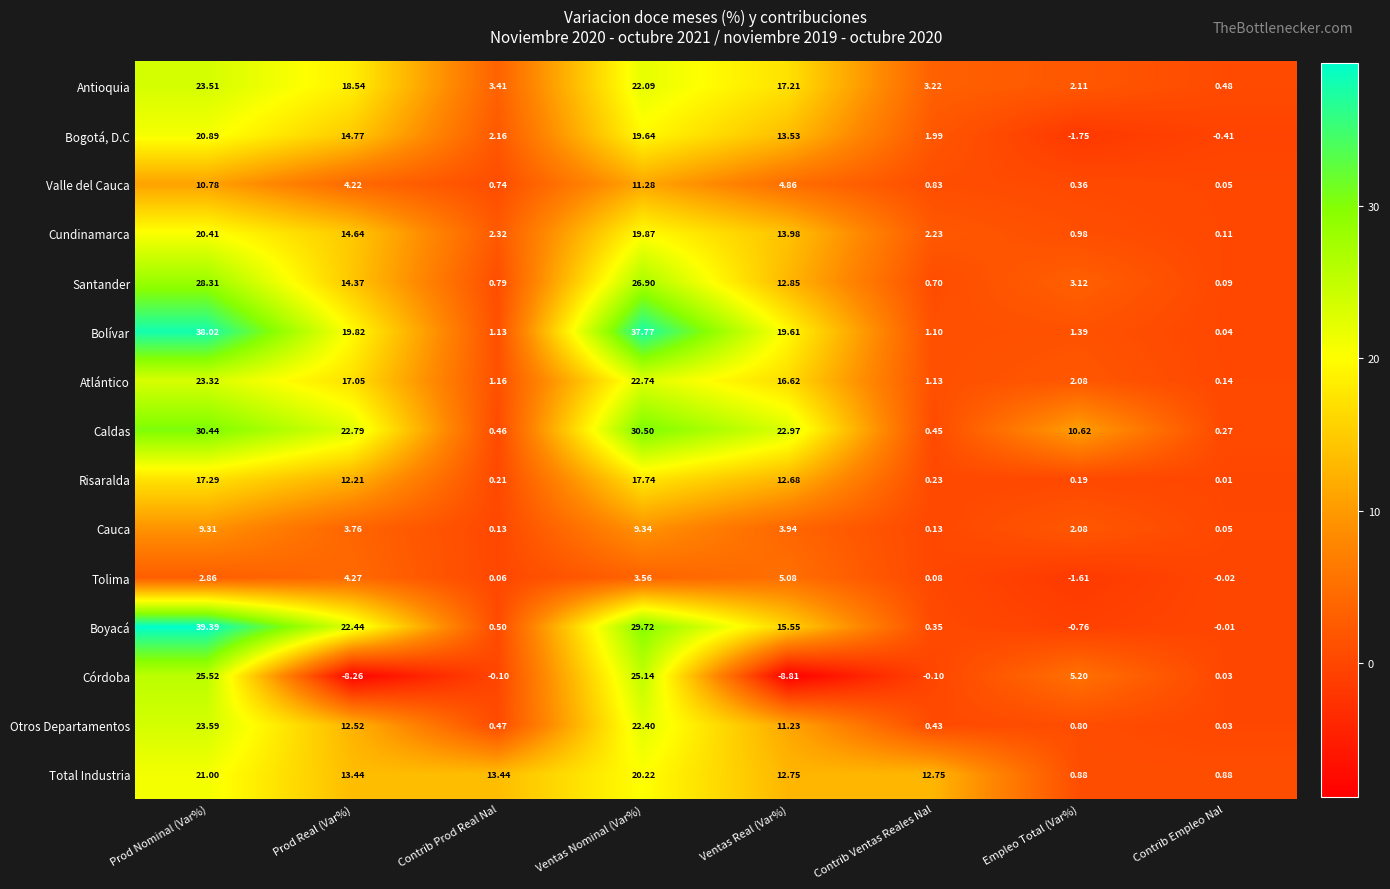

Rank the categories by Caldas value from highest to lowest.

Ventas Nominal (Var%), Prod Nominal (Var%), Ventas Real (Var%), Prod Real (Var%), Empleo Total (Var%), Contrib Prod Real Nal, Contrib Ventas Reales Nal, Contrib Empleo Nal